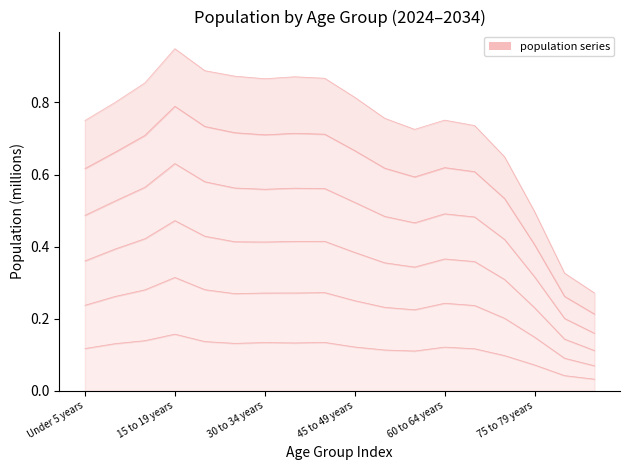

How many 2026 values are between 0 and 1?

18